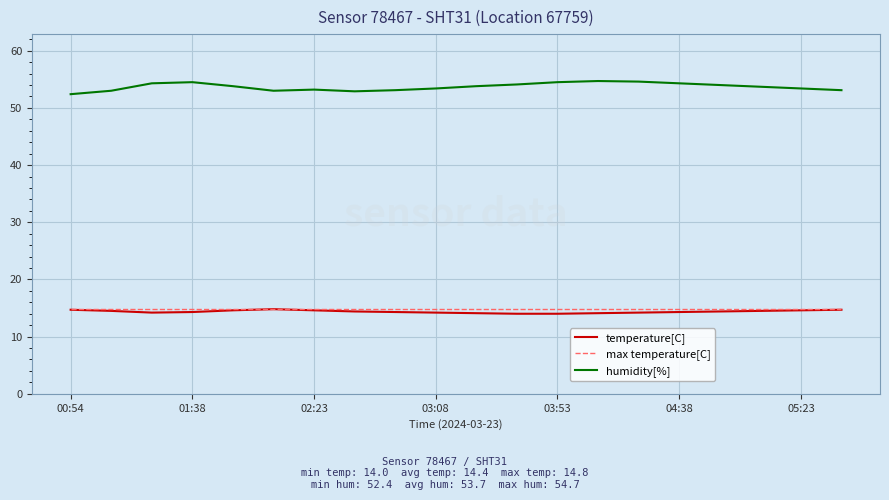

What is the smallest value displayed?

14.0